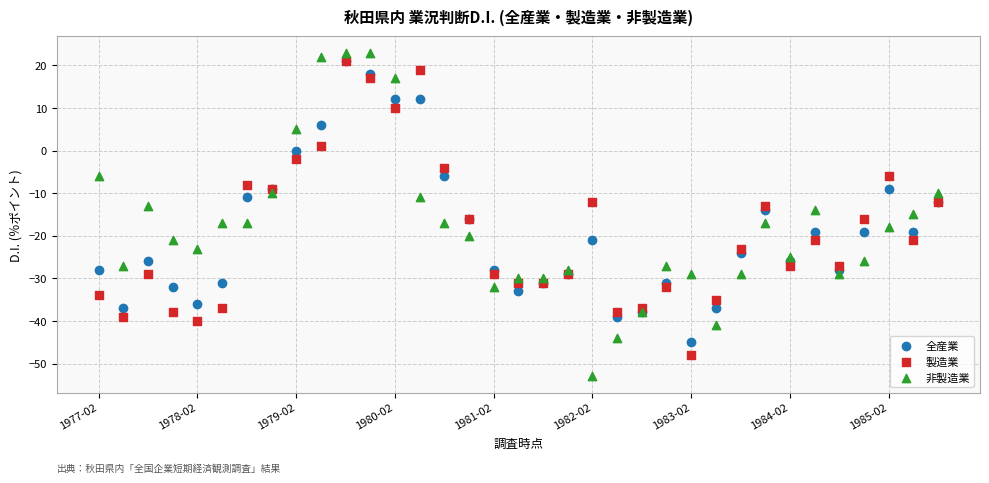

What are all the series names shown in the legend?

全産業, 製造業, 非製造業